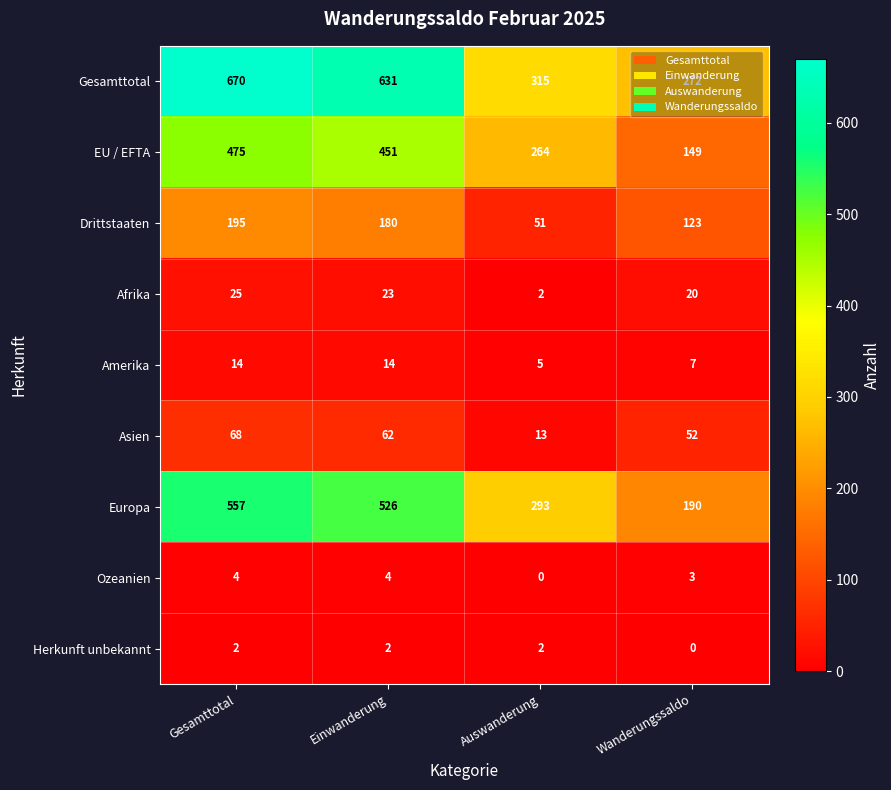

The Amerika series shows 21 at Gesamttotal. True or false?

False